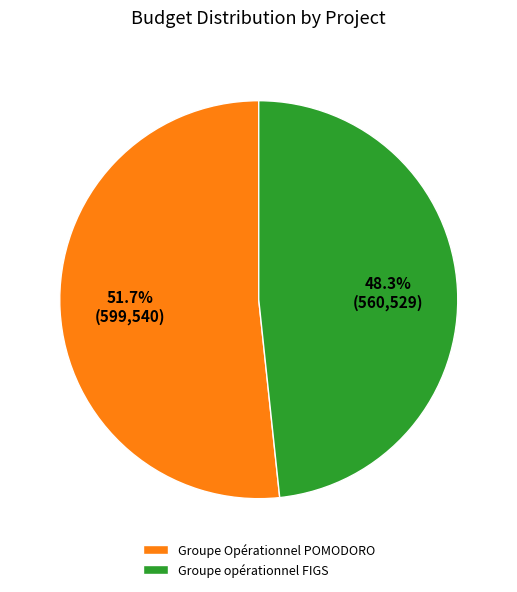

What is the ratio of the value at Groupe Opérationnel POMODORO to the value at Groupe opérationnel FIGS?

1.1